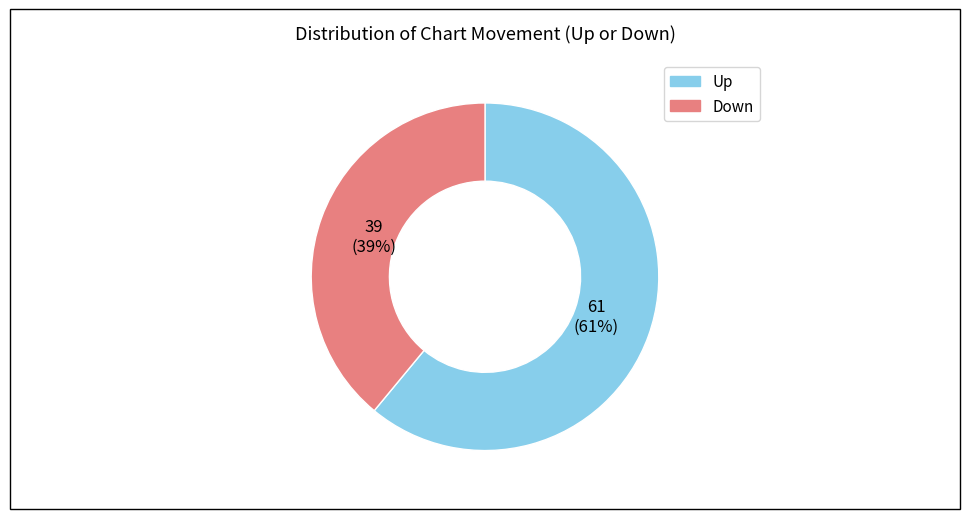

To the nearest percent, what is the difference between the largest and smallest slice percentages?

22%